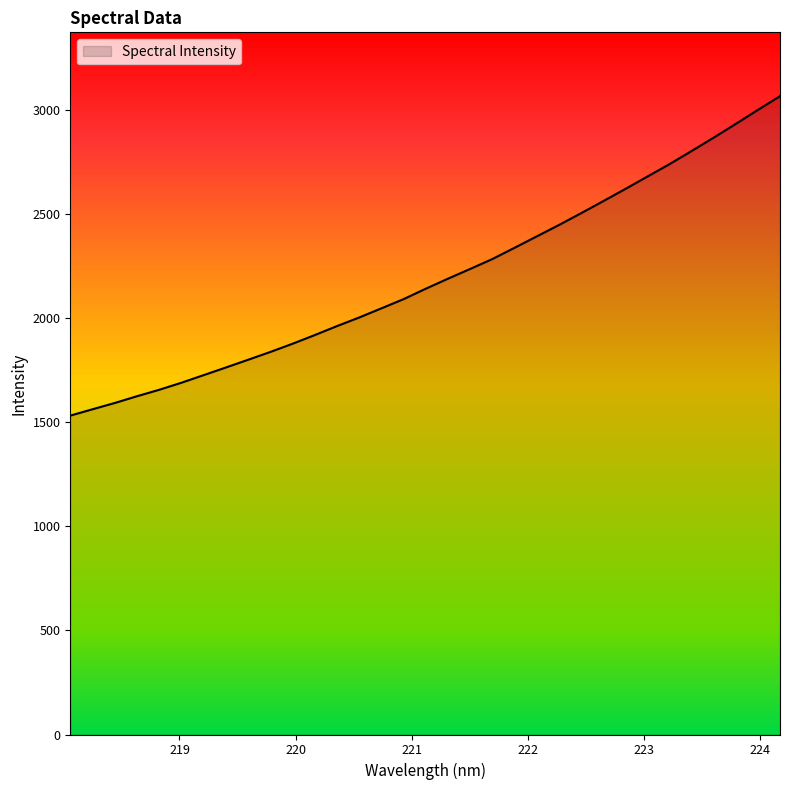

What is the average value?

2197.6